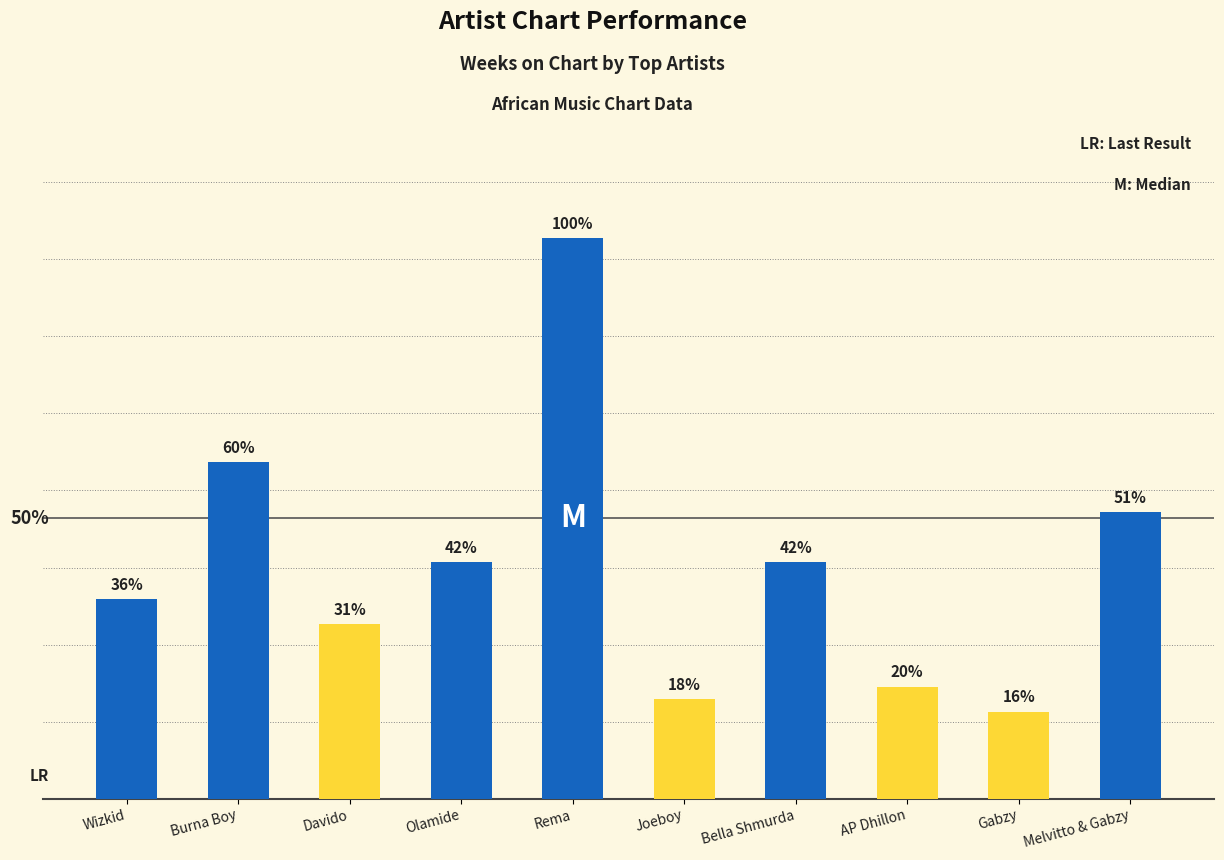

Rank the categories by value from lowest to highest.

Gabzy, Joeboy, AP Dhillon, Davido, Wizkid, Olamide, Bella Shmurda, Melvitto & Gabzy, Burna Boy, Rema